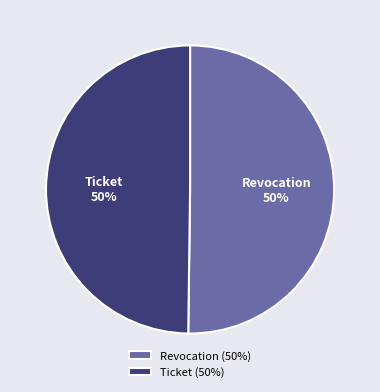

To the nearest percent, what portion does Ticket represent?

50%